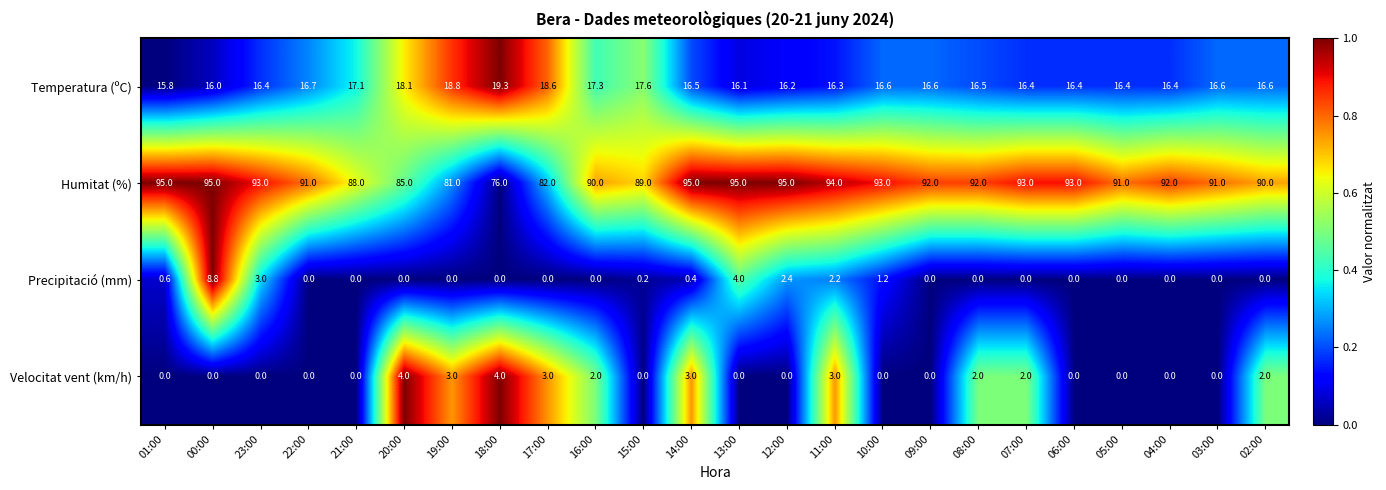

Is it true that Velocitat vent (km/h) equals 4.0 at 20:00?

True